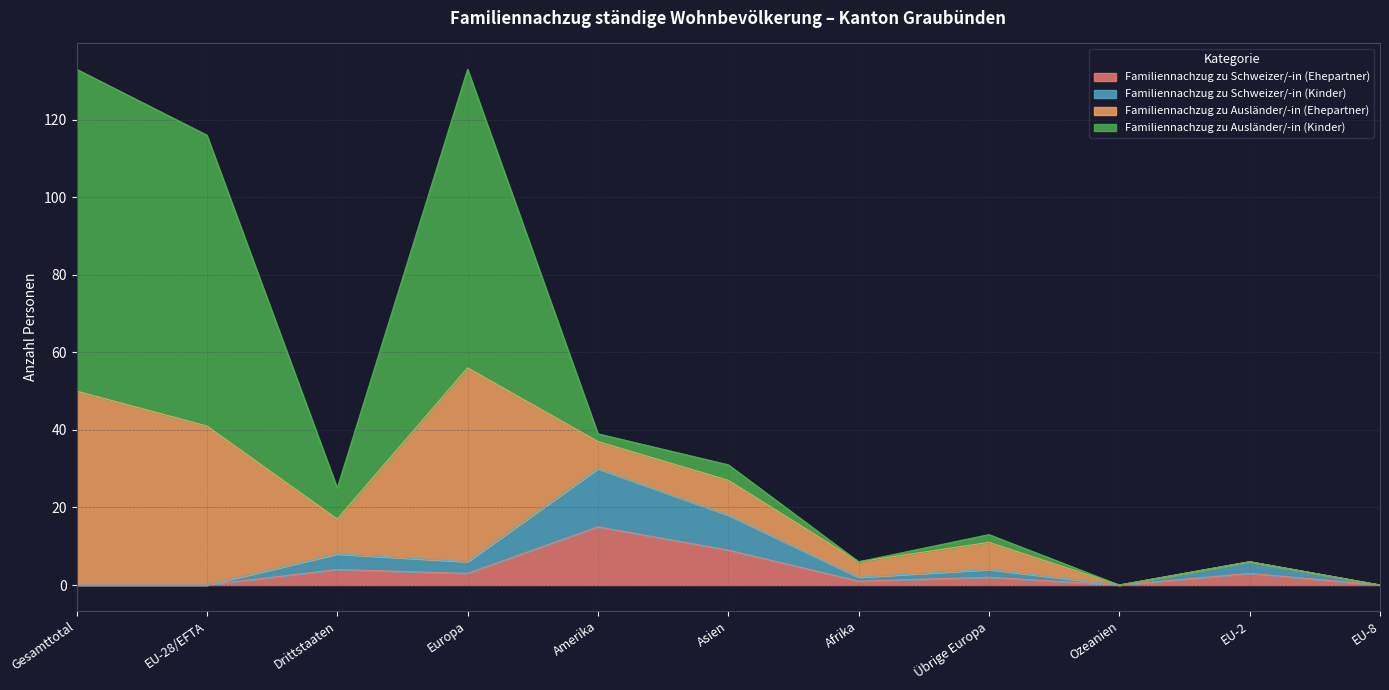

The value of Familiennachzug zu Ausländer/-in (Ehepartner) at Amerika is 25. True or false?

False